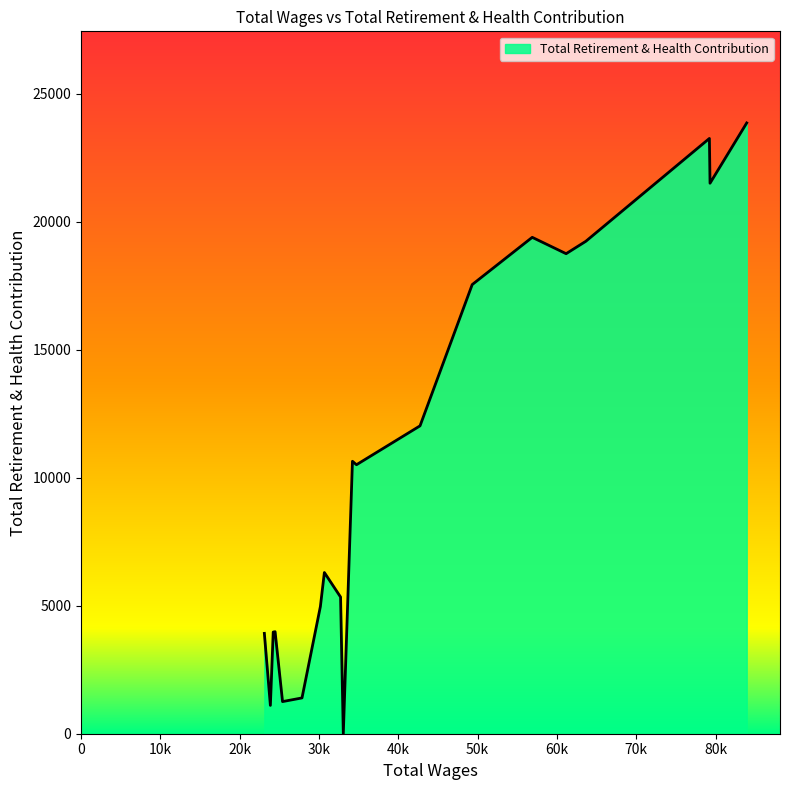

What is the maximum value shown in the chart?

23853